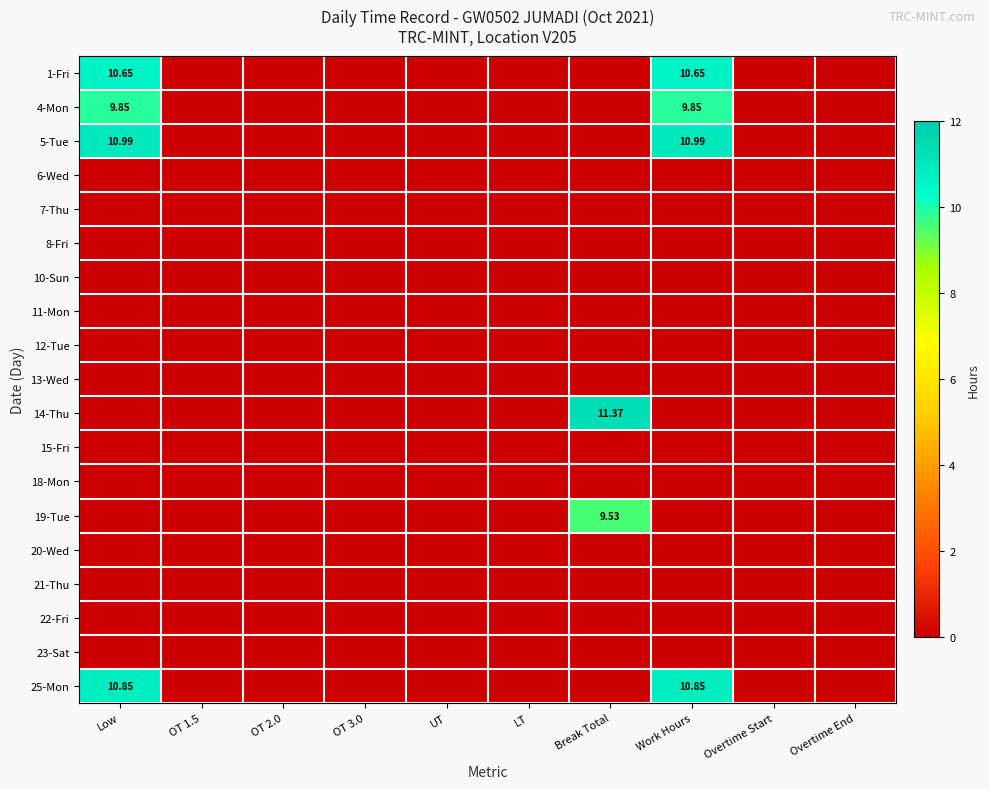

Which has a higher value, Overtime End or Overtime Start?

Overtime End